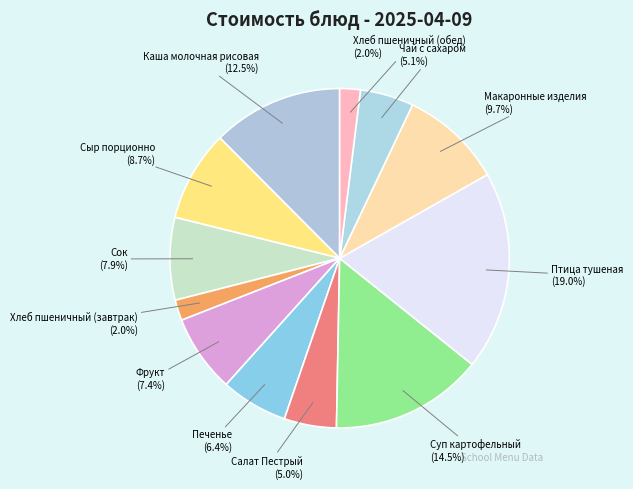

Does Фрукт represent more than half of the total?

No